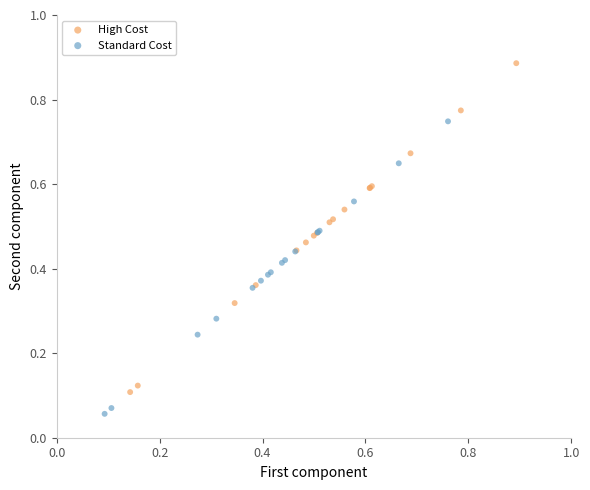

Which series contains the highest Y value?

High Cost